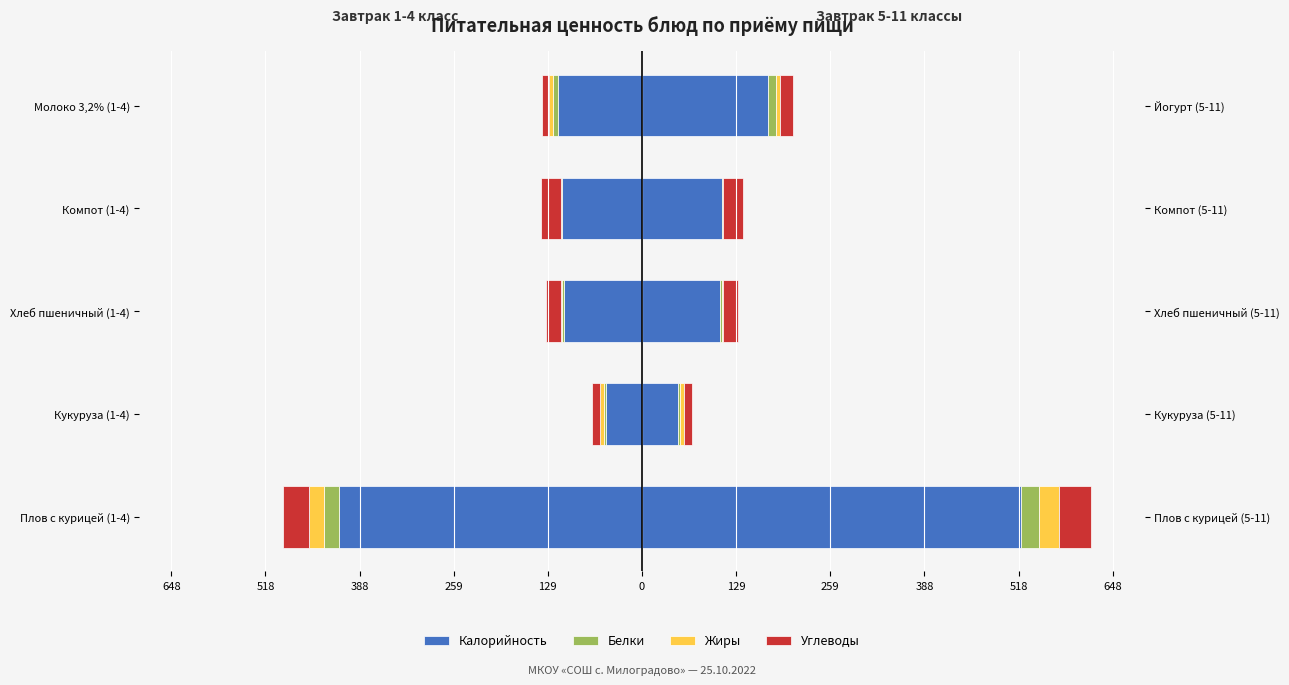

The Белки series shows -1.4 at Хлеб пшеничный (1-4). True or false?

False